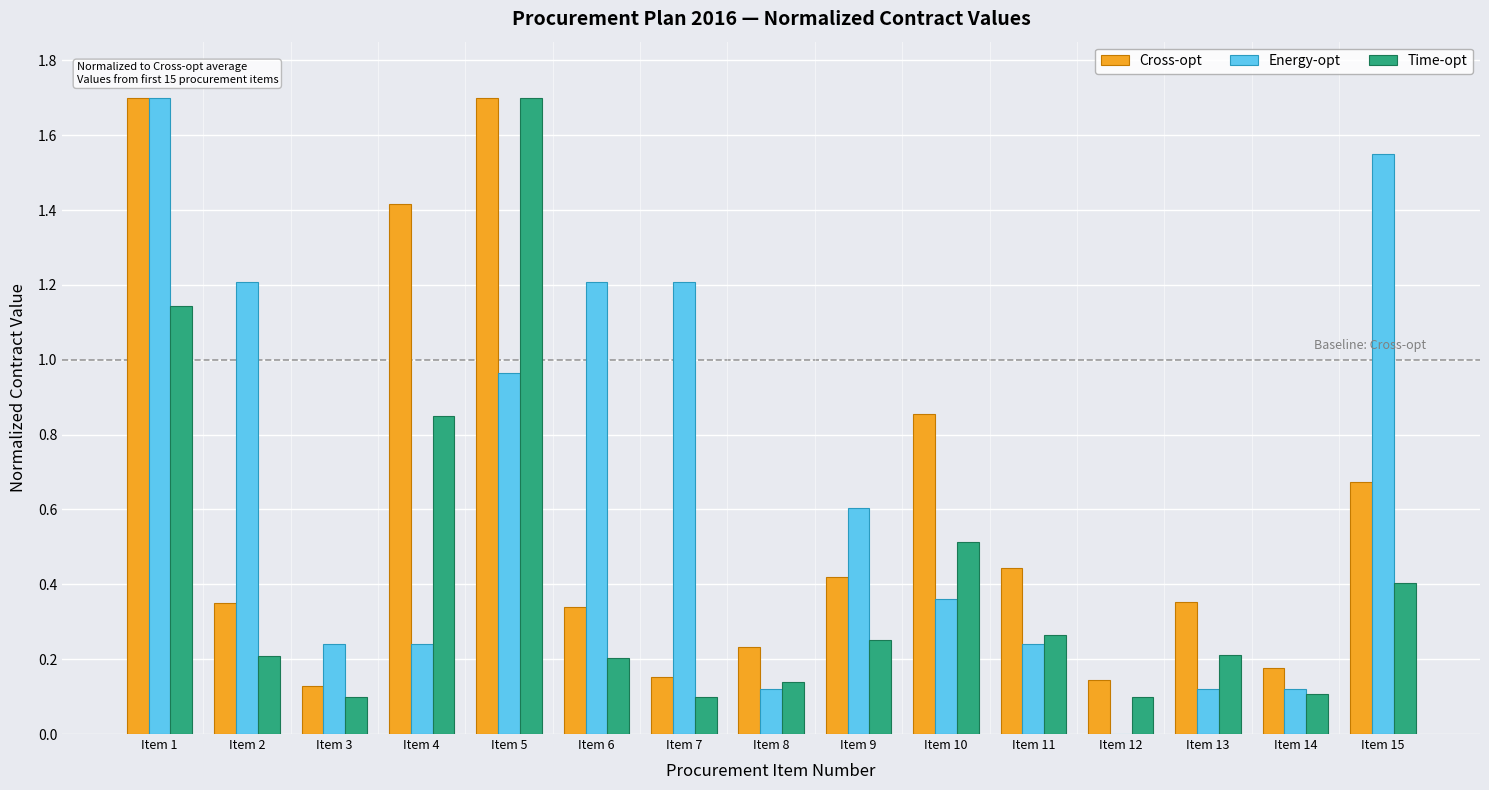

At which category is the sum across all series the highest?

Item 1